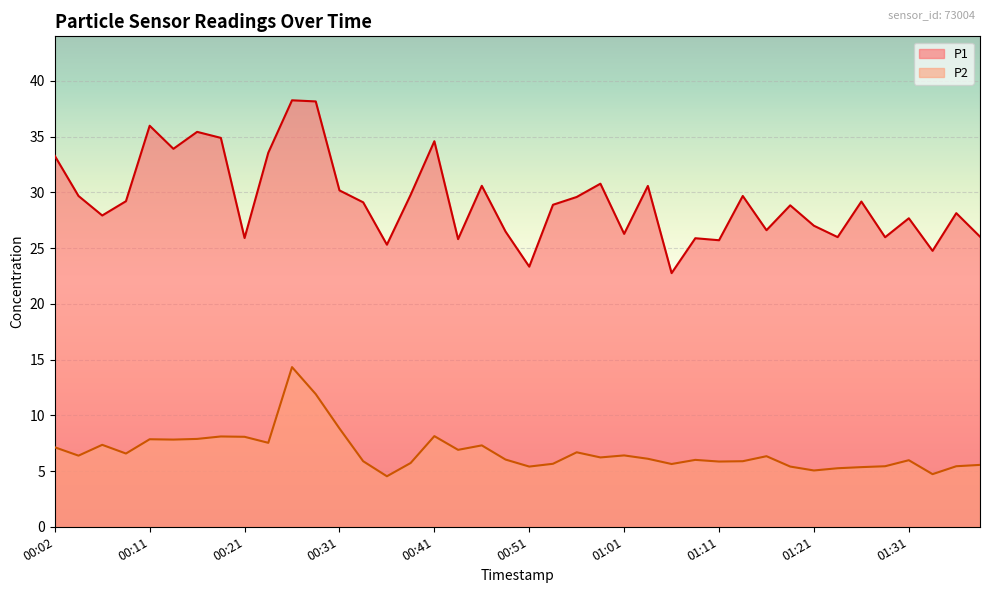

List the series in order of their overall mean, highest first.

P1, P2